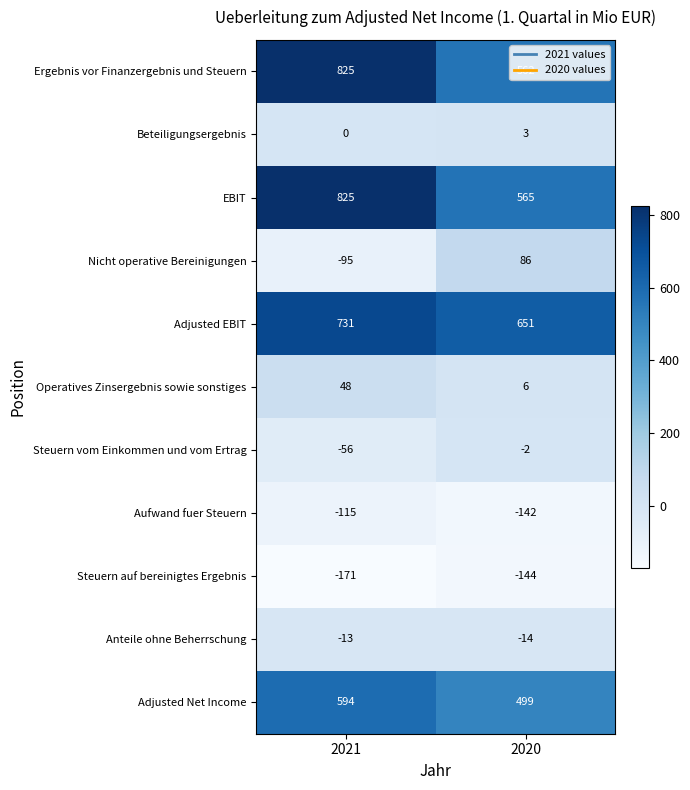

What is the spread (max minus min) of values at 2020?

795